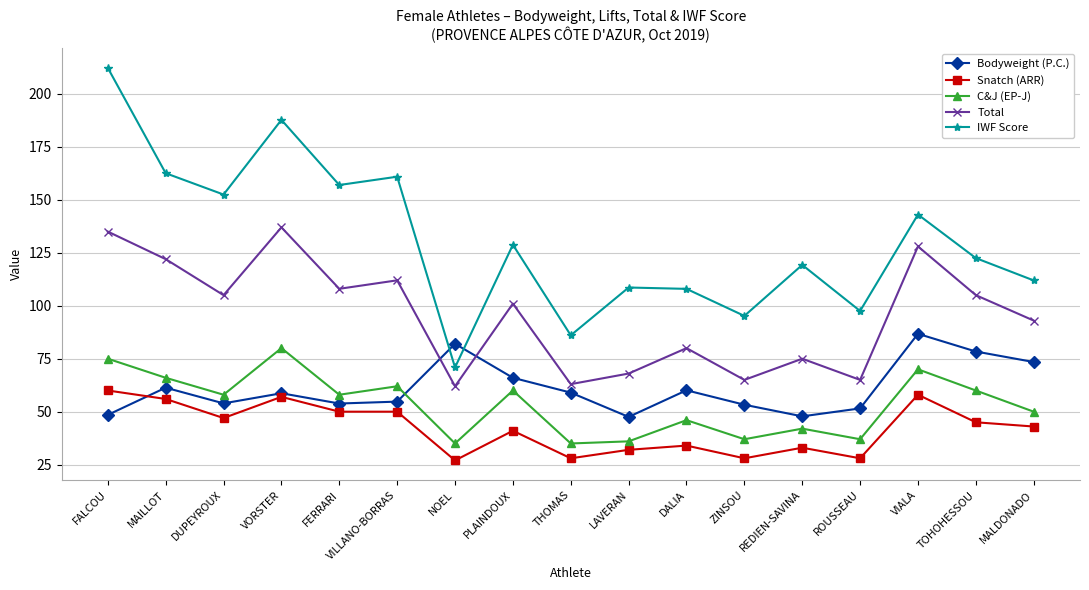

What value does the Total series have at DALIA?

80.0